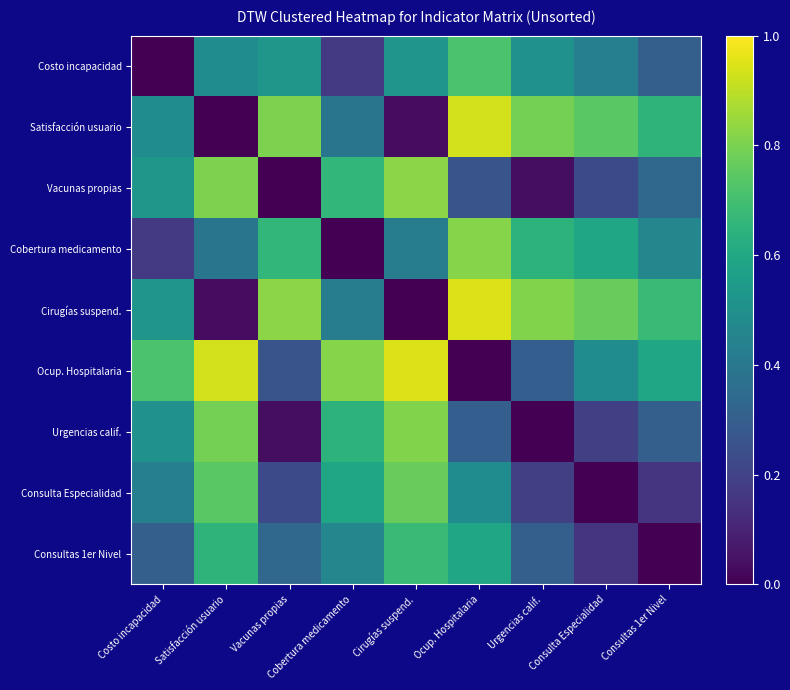

At which category is the sum across all series the highest?

Ocup. Hospitalaria